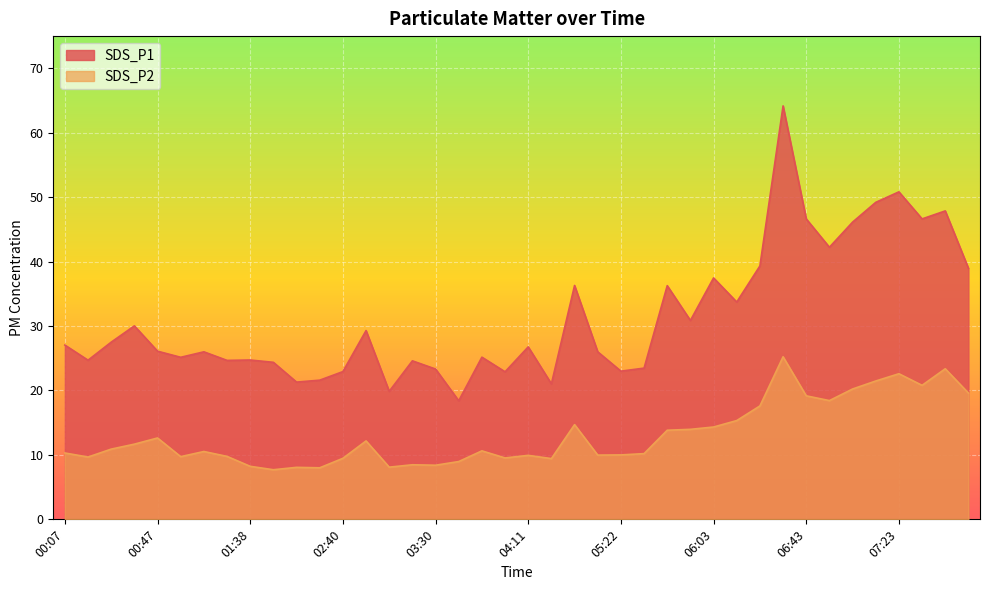

What is the difference between the SDS_P1 values at 06:13 and 07:13?

15.5